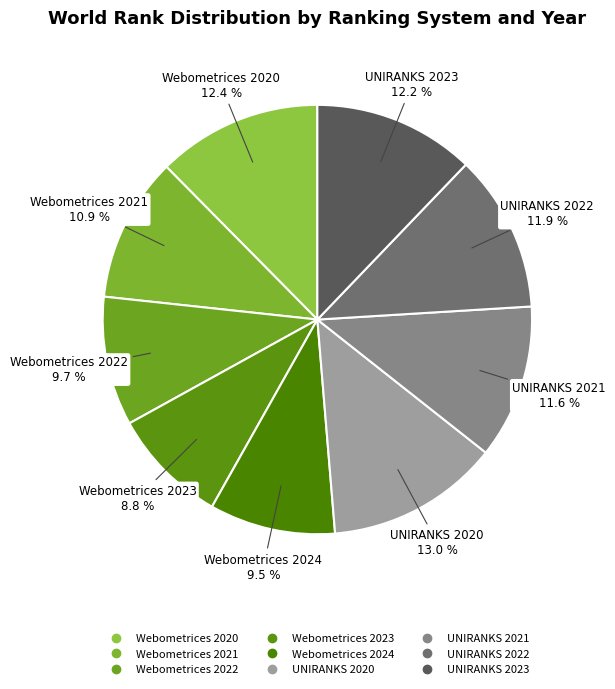

The Webometrices 2020 slice represents 22% of the pie. True or false?

False